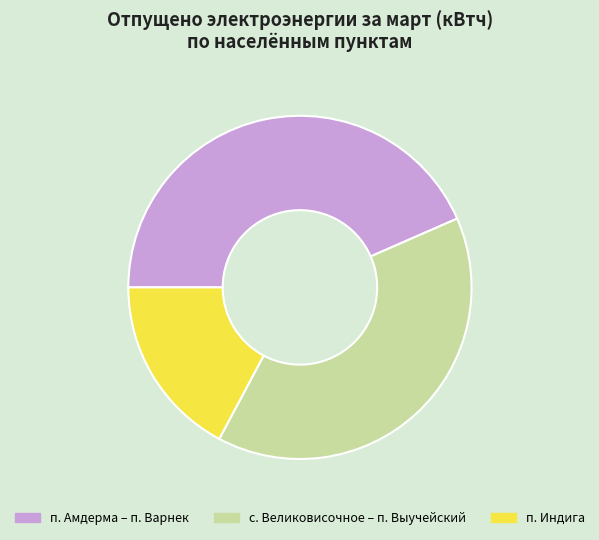

What is the ratio of the value at п. Индига to the value at п. Амдерма – п. Варнек?

0.4